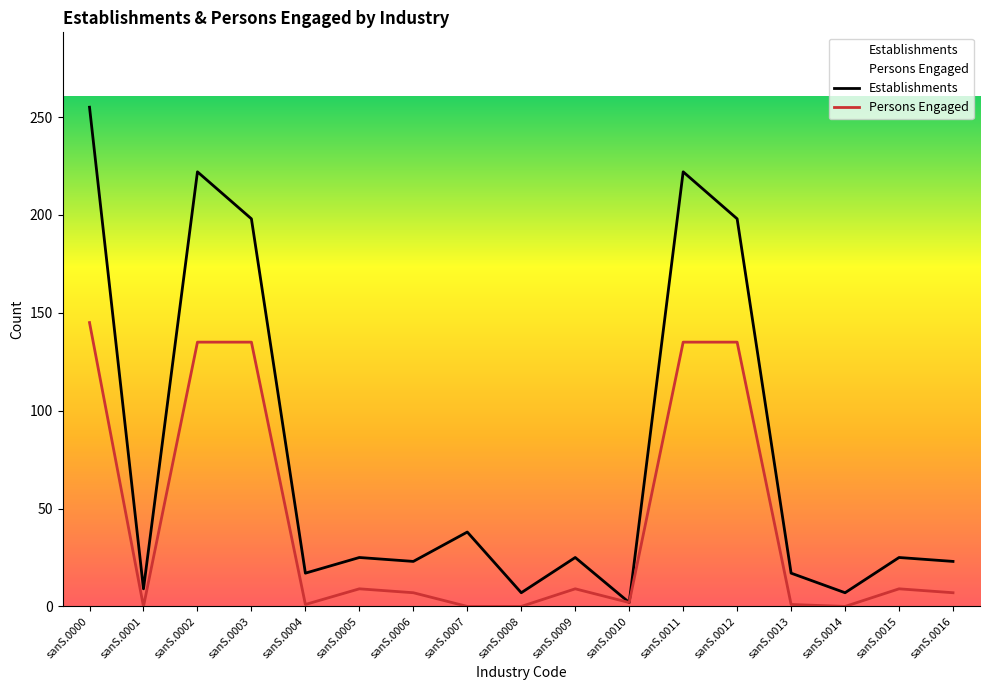

List the series in order of their overall mean, lowest first.

Persons Engaged, Establishments